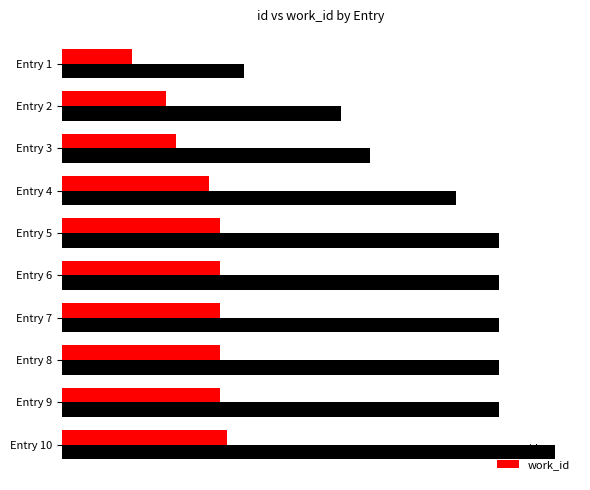

What are all the series names shown in the legend?

id, work_id